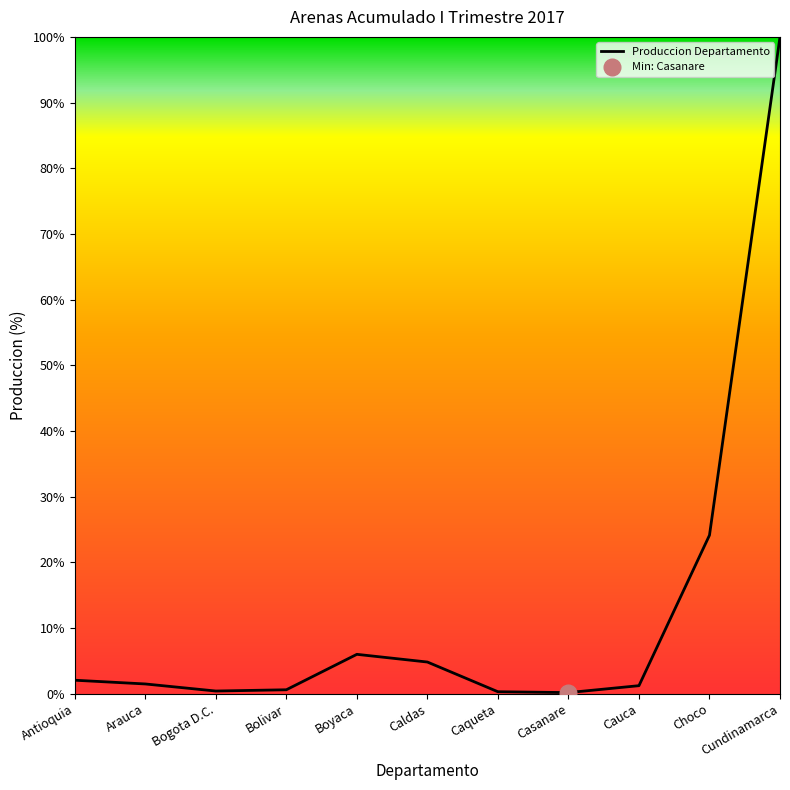

What is the change in value from Arauca to Cundinamarca?

+98.5